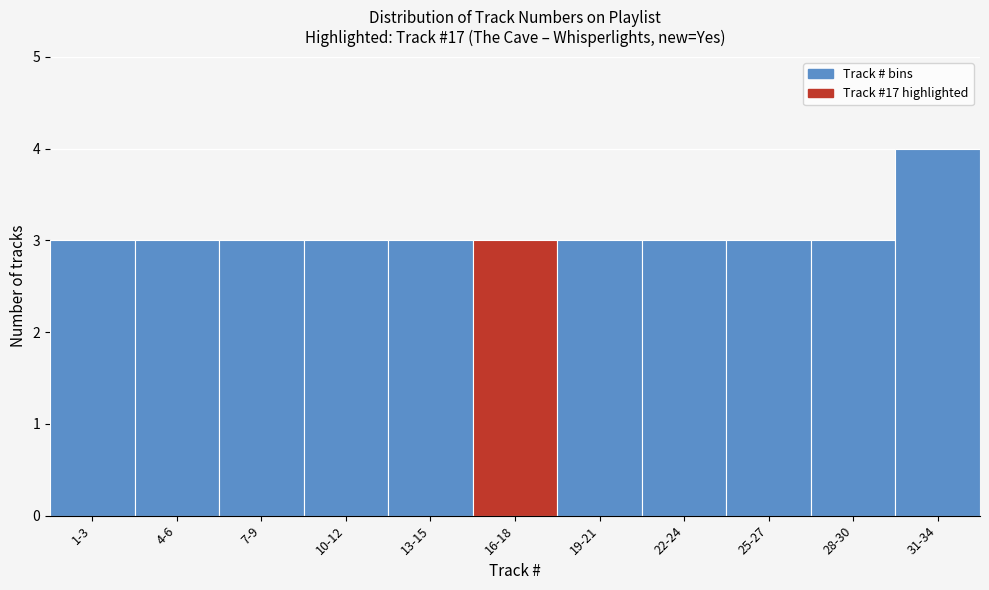

Reading left to right, list all the values displayed in this chart.

3	3	3	3	3	3	3	3	3	3	4